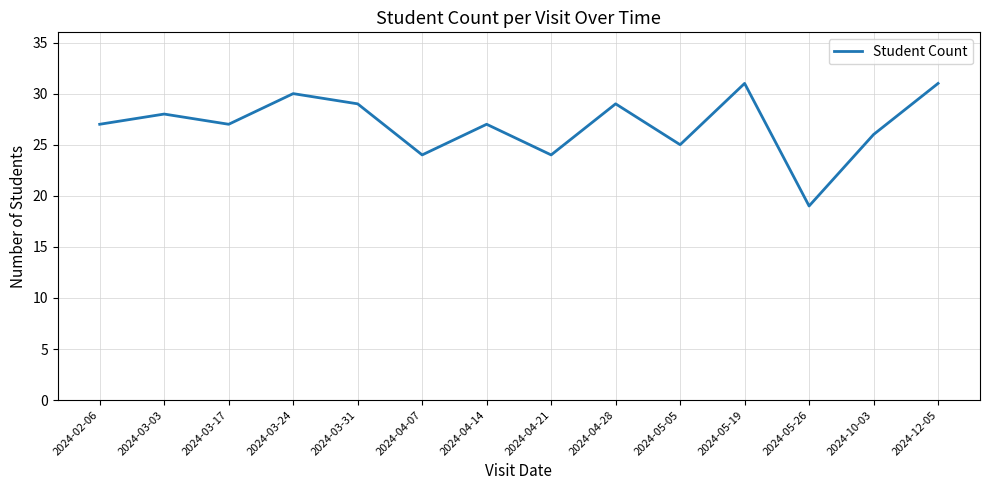

What position from the left is 2024-03-31?

5